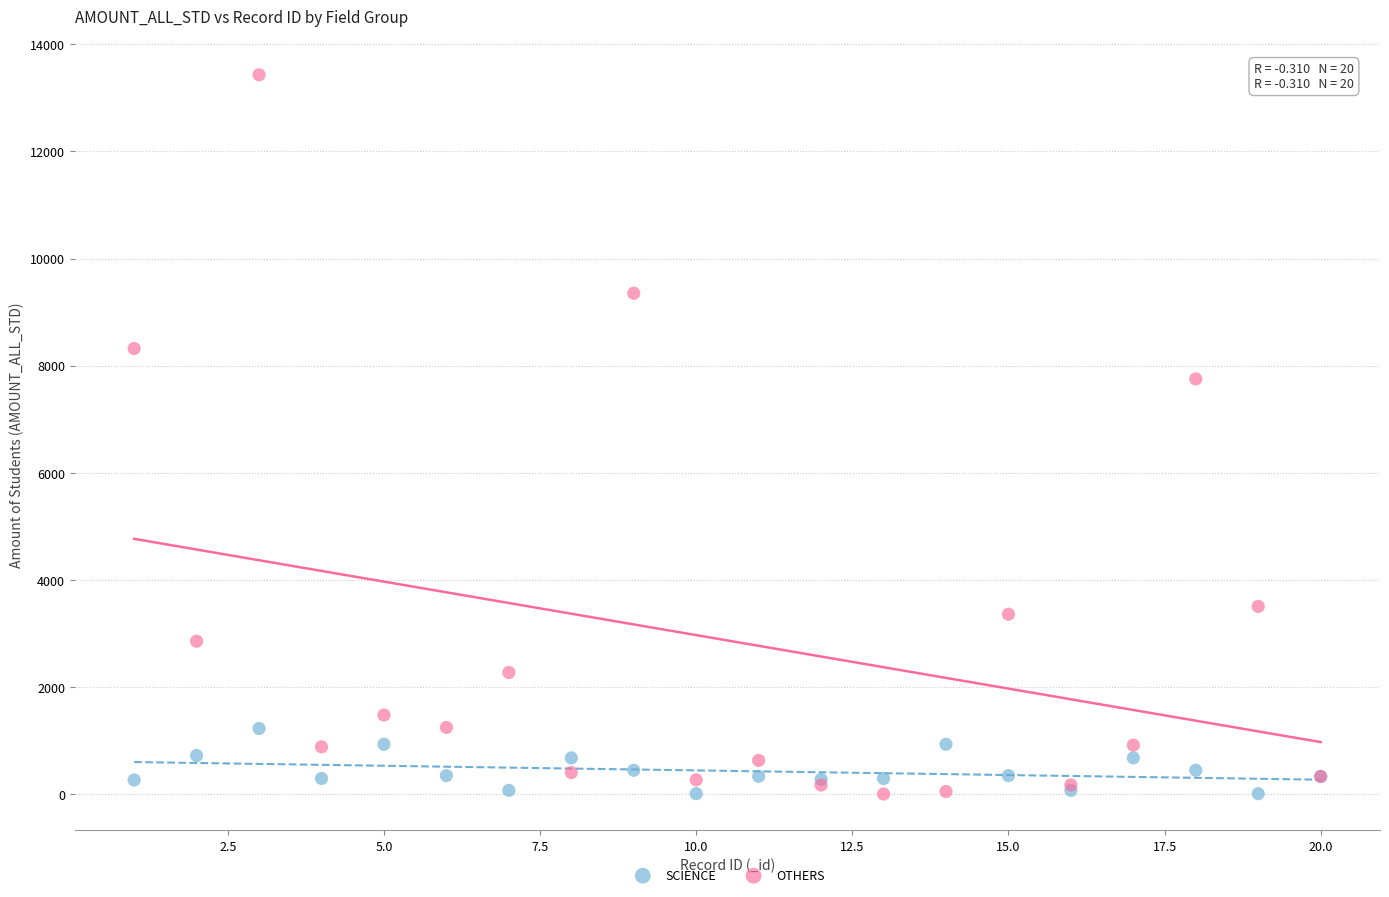

What are all the series names shown in the legend?

SCIENCE, OTHERS